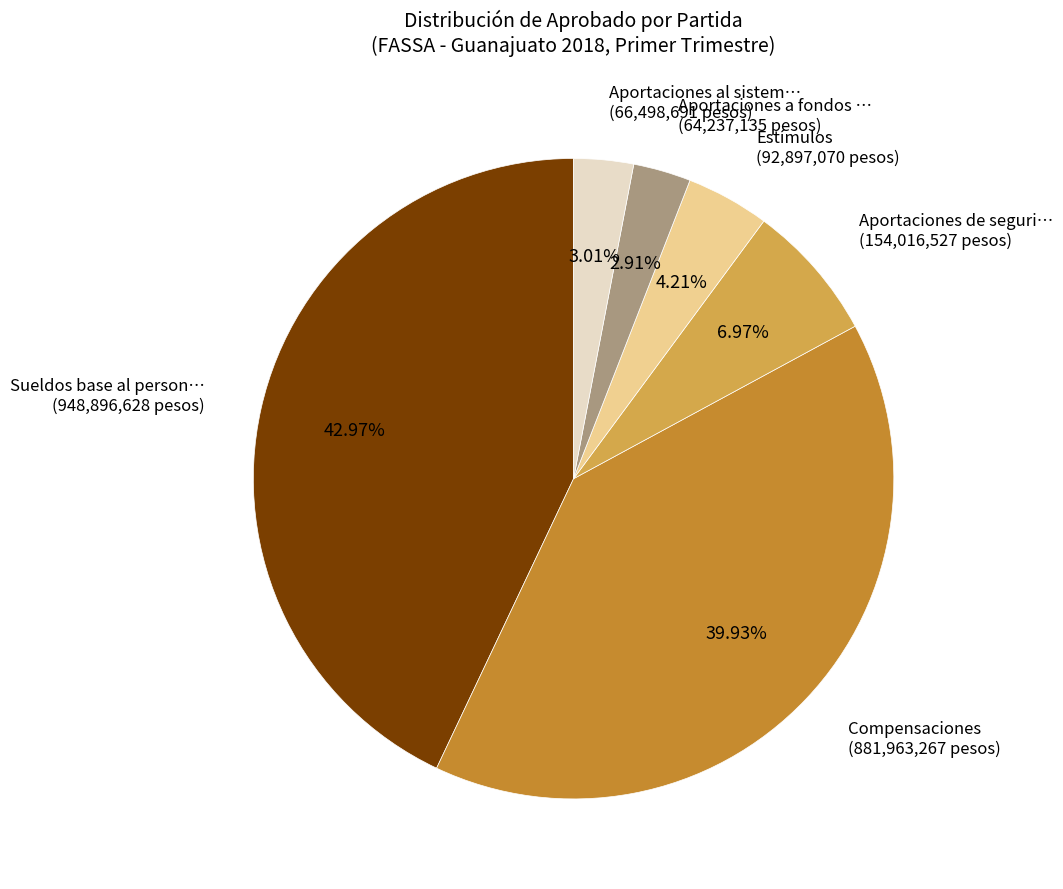

Is there any slice that represents more than half of the pie?

No